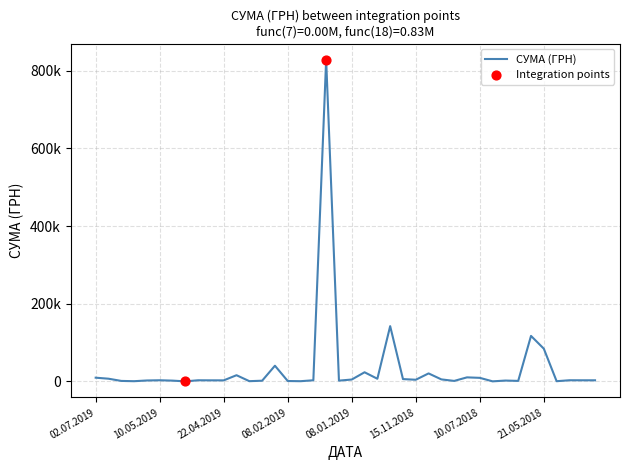

Is this an area chart (filled region under the line)?

No